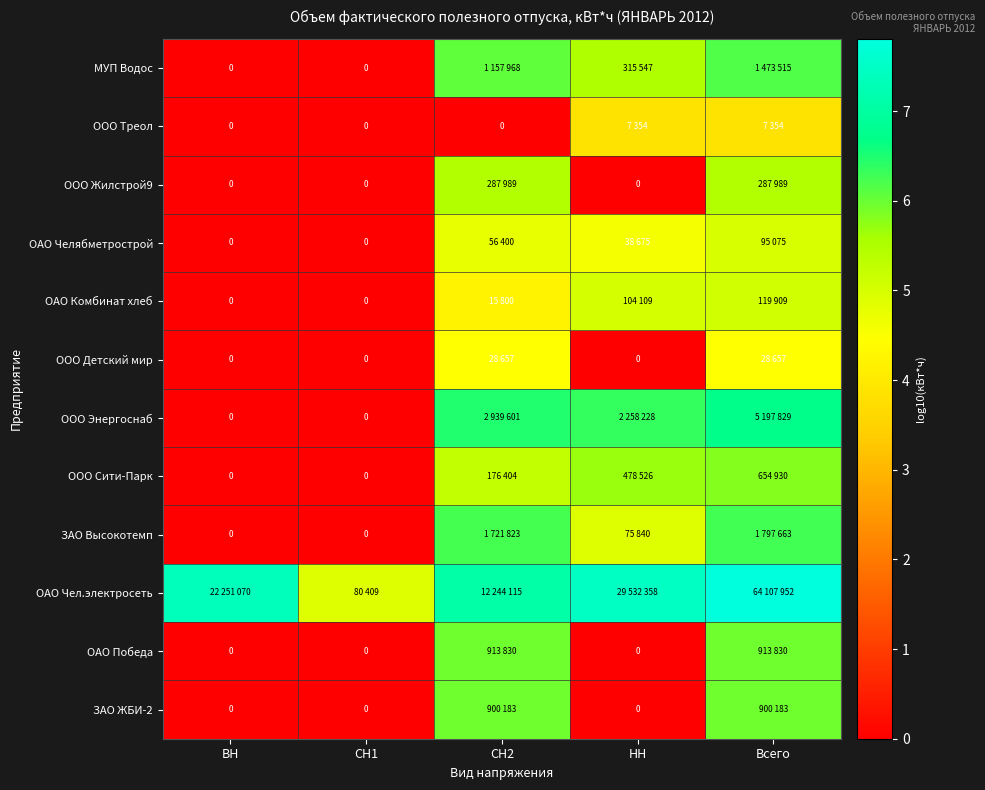

Which series has the largest total across all categories?

ОАО Чел.электросеть